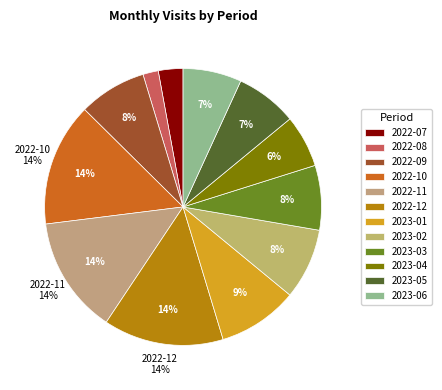

Is it true that 2022-11 is 14% of the pie?

True